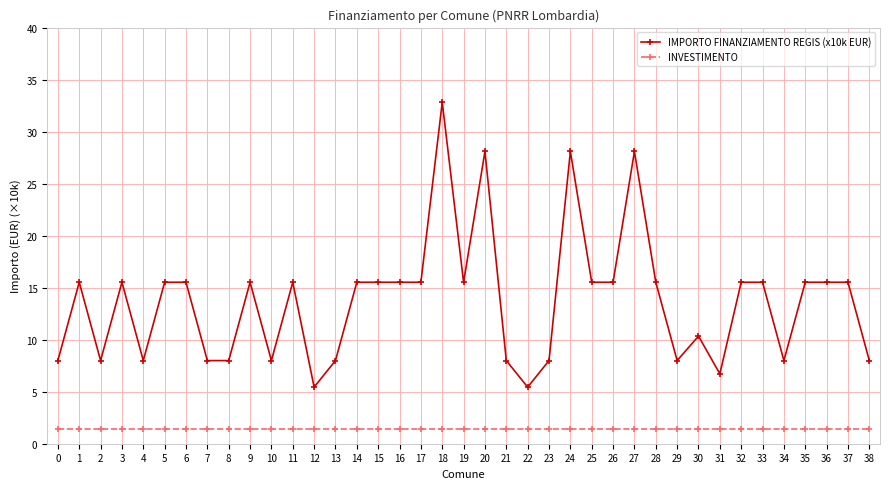

How many series are shown in this chart?

2